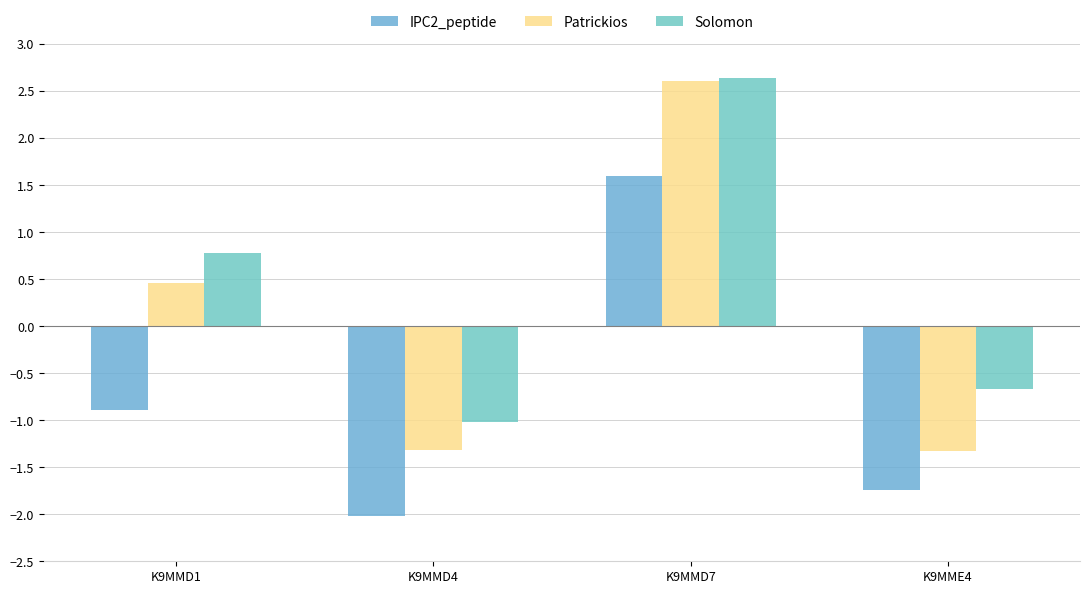

Between K9MMD4 and K9MMD1, which is larger?

K9MMD1